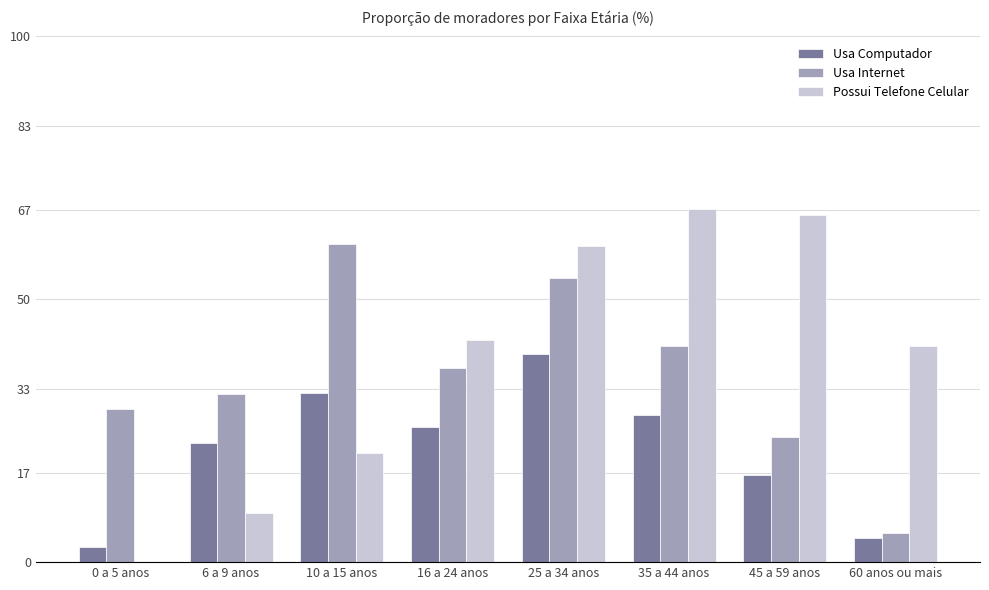

Reading right to left, what are all the values shown in this chart?

Usa Computador: 60 anos ou mais=4.7	45 a 59 anos=16.5	35 a 44 anos=27.9	25 a 34 anos=39.7	16 a 24 anos=25.7	10 a 15 anos=32.1	6 a 9 anos=22.6	0 a 5 anos=3.0
Usa Internet: 60 anos ou mais=5.6	45 a 59 anos=23.9	35 a 44 anos=41.1	25 a 34 anos=54.1	16 a 24 anos=37.0	10 a 15 anos=60.6	6 a 9 anos=32.0	0 a 5 anos=29.2
Possui Telefone Celular: 60 anos ou mais=41.1	45 a 59 anos=66.1	35 a 44 anos=67.3	25 a 34 anos=60.1	16 a 24 anos=42.2	10 a 15 anos=20.7	6 a 9 anos=9.4	0 a 5 anos=0.0